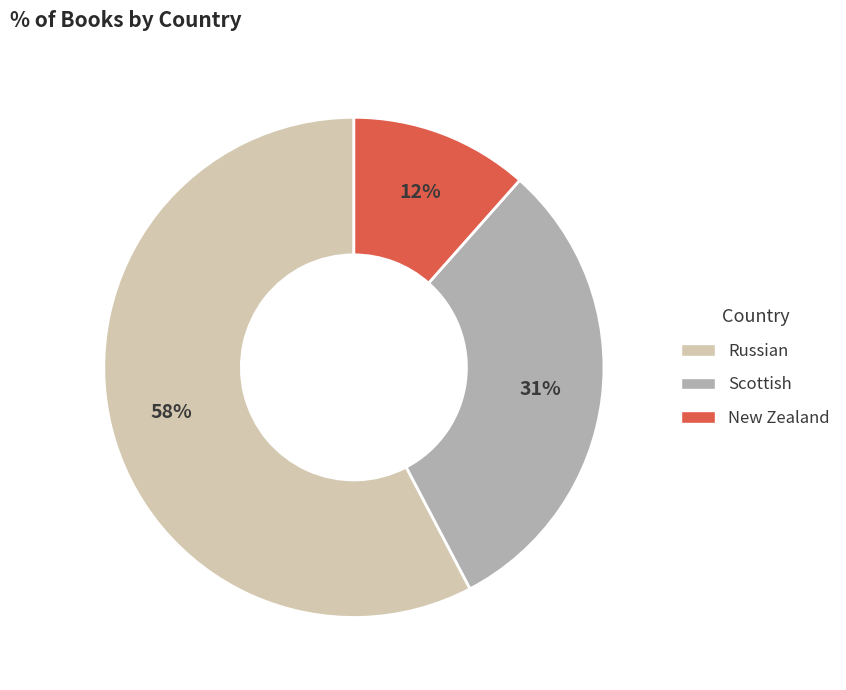

To the nearest percent, what is the combined percentage of New Zealand and Russian?

69%